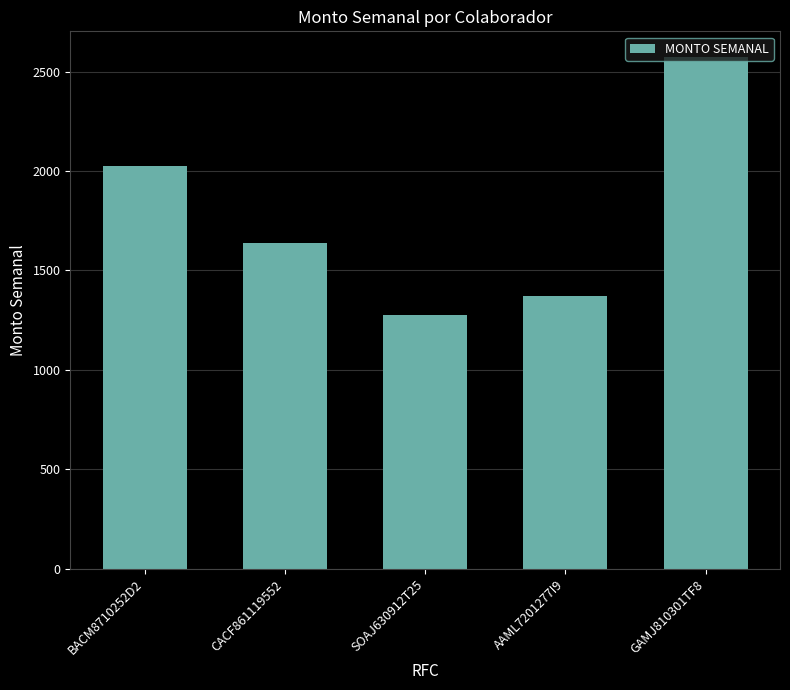

What is the change in value from SOAJ630912T25 to GAMJ810301TF8?

+1299.4